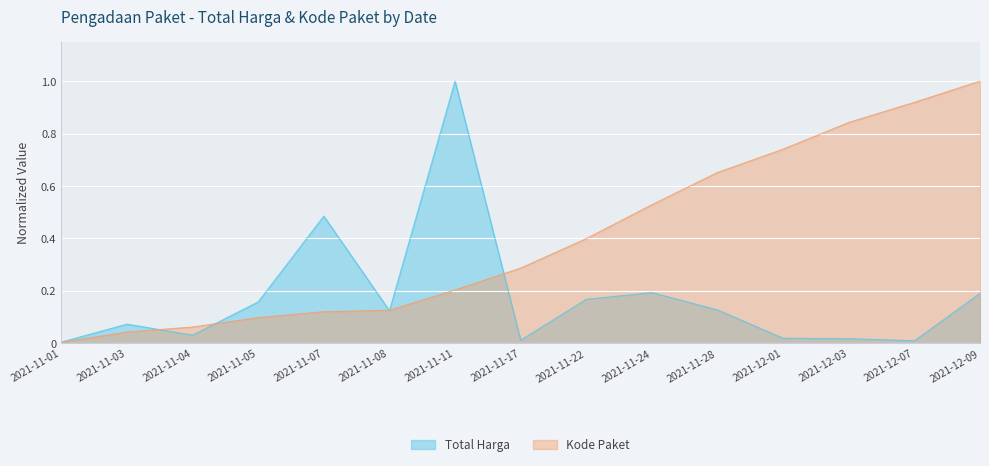

Reading left to right, list all the values displayed in this chart.

Total Harga (Juta): 0.0	0.1	0.0	0.2	0.5	0.1	1.0	0.0	0.2	0.2	0.1	0.0	0.0	0.0	0.2
Kode Paket: 0.0	0.0	0.1	0.1	0.1	0.1	0.2	0.3	0.4	0.5	0.7	0.7	0.8	0.9	1.0